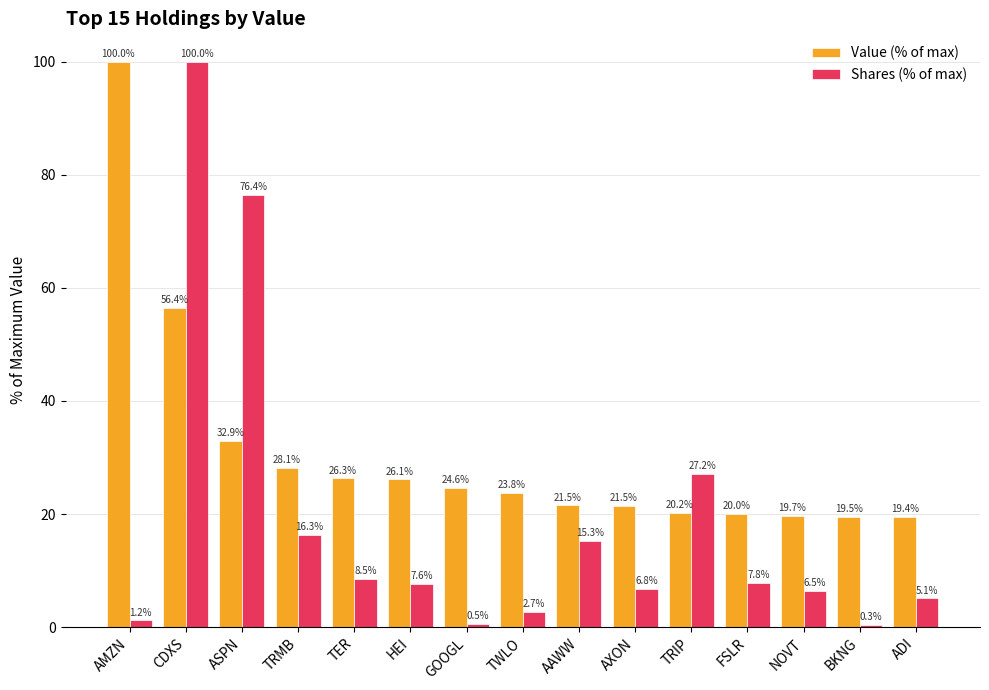

List the labels in order of Shares (% of max) value, largest first.

CDXS, ASPN, TRIP, TRMB, AAWW, TER, FSLR, HEI, AXON, NOVT, ADI, TWLO, AMZN, GOOGL, BKNG